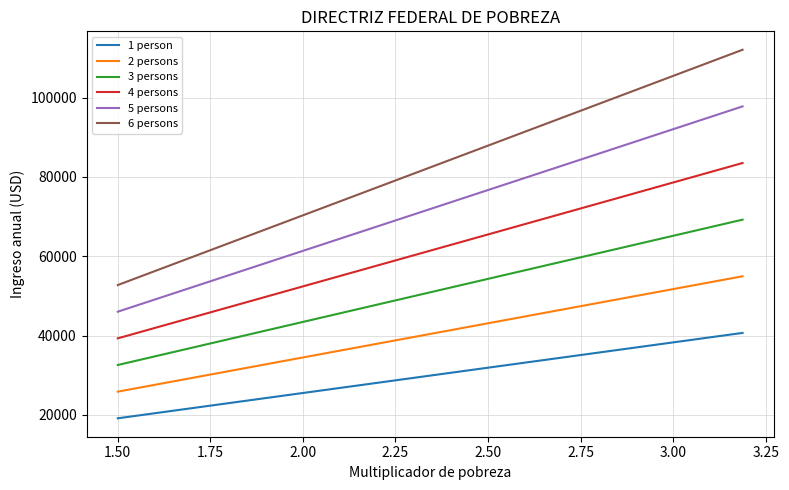

Which series has the largest total across all categories?

6 persons